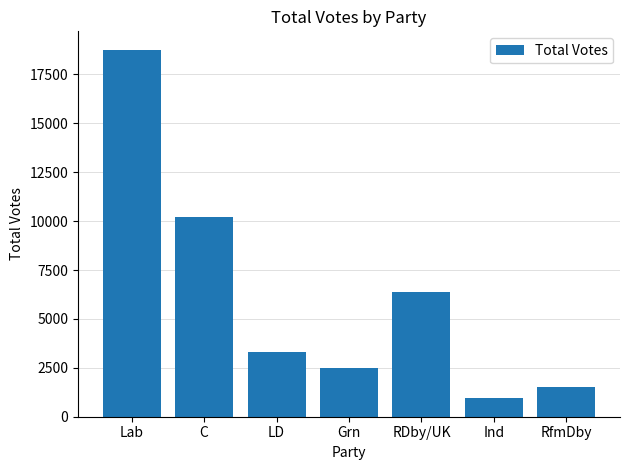

The chart shows a value of 5696 at LD. True or false?

False